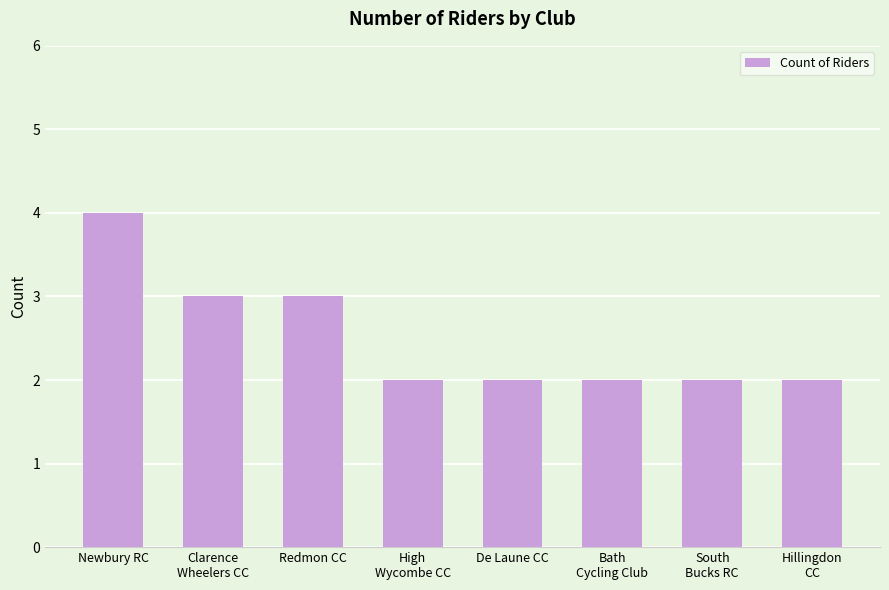

Reading left to right, list all the values displayed in this chart.

4	3	3	2	2	2	2	2